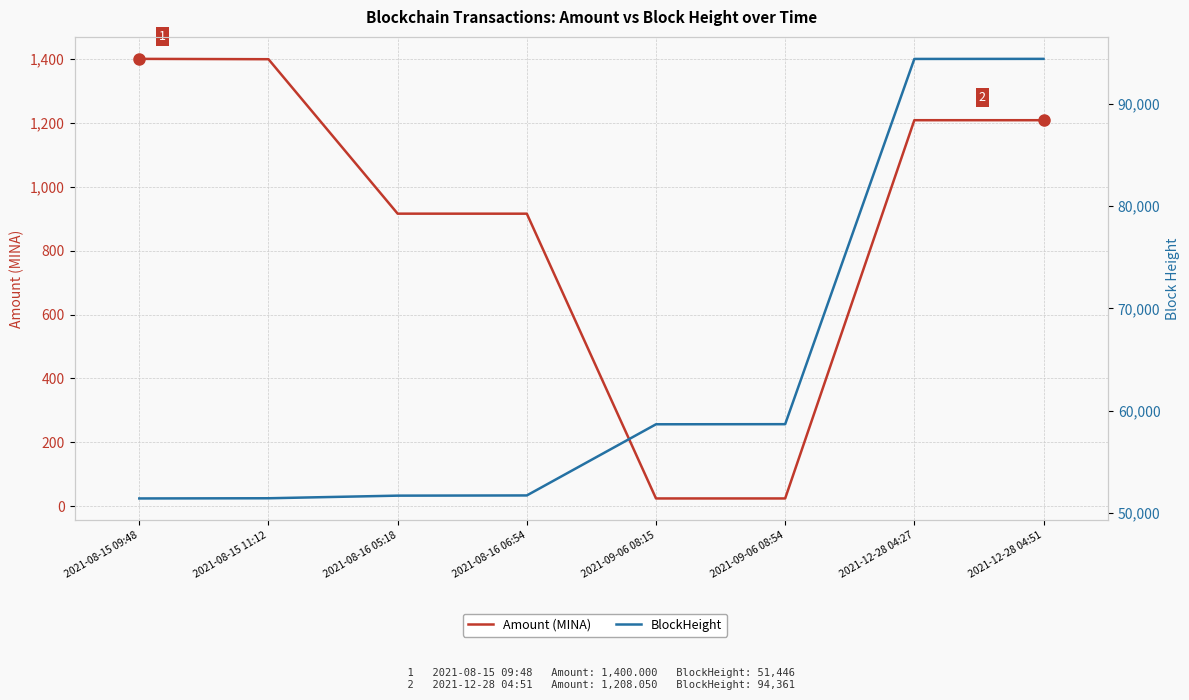

Which series has the largest total across all categories?

BlockHeight